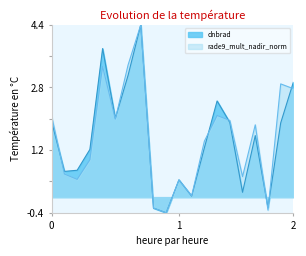

Is it true that dnbrad equals 3.1 at 134124?

False